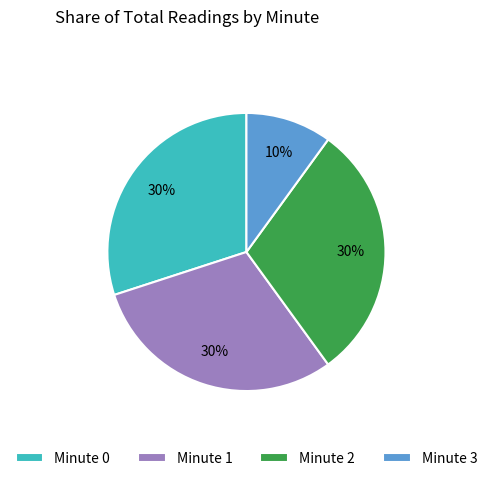

Count the number of slices in the pie.

4